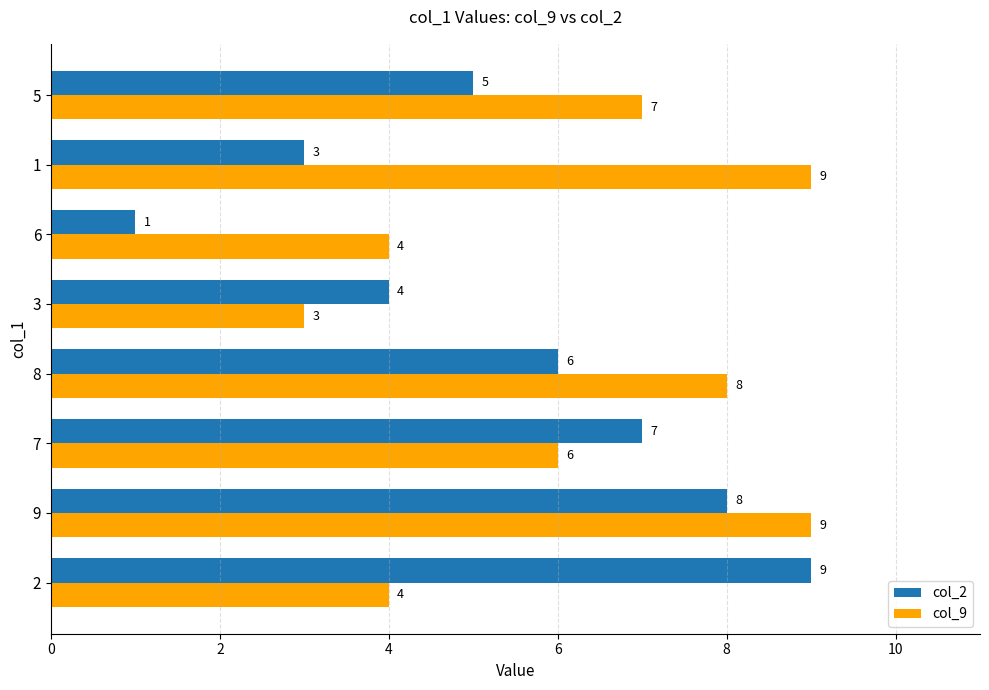

Count the col_2 values in the range 4 to 8.

5